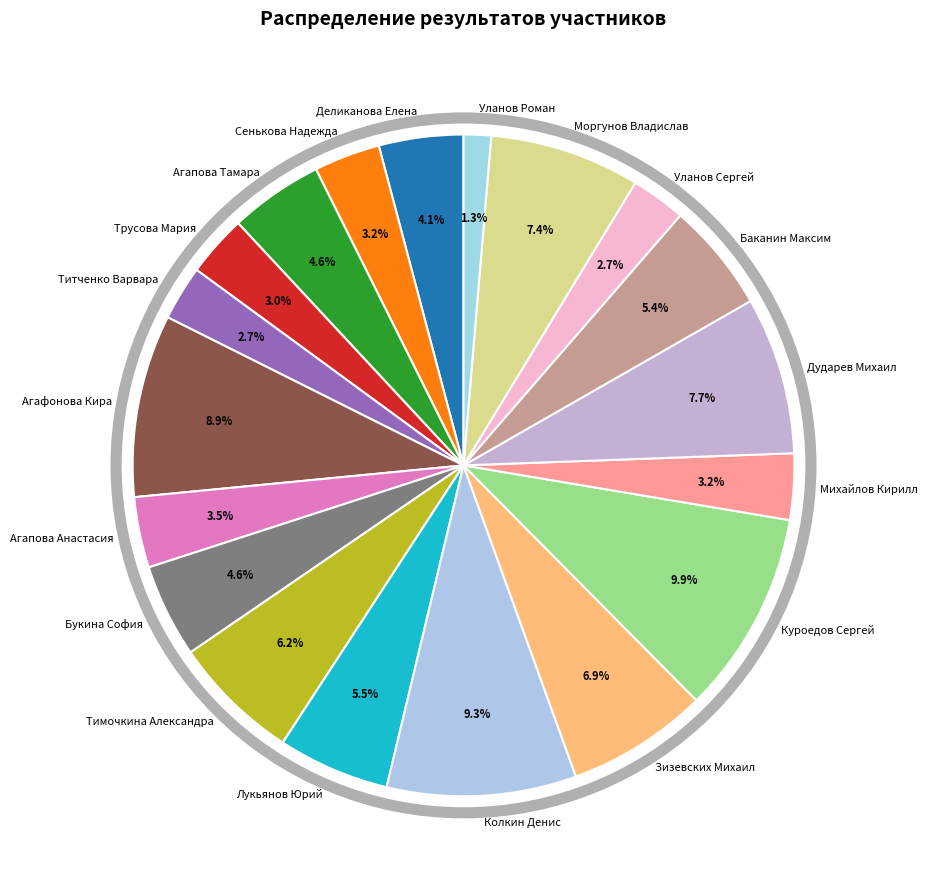

The Титченко Варвара slice represents 3% of the pie. True or false?

True